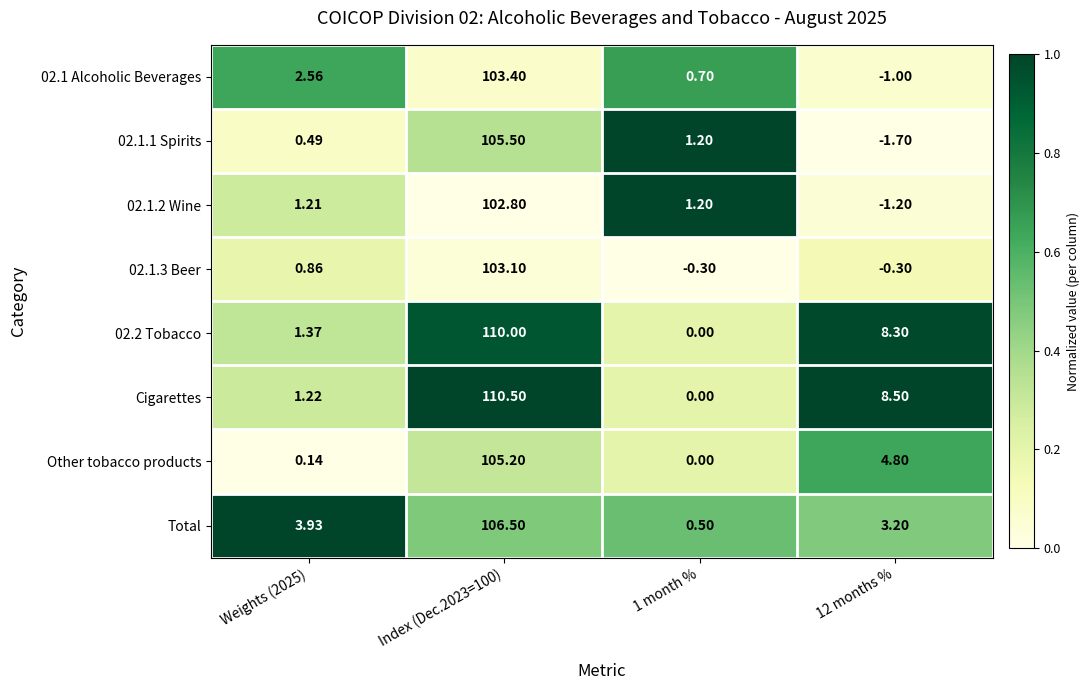

How many data points in Total are above 3?

3